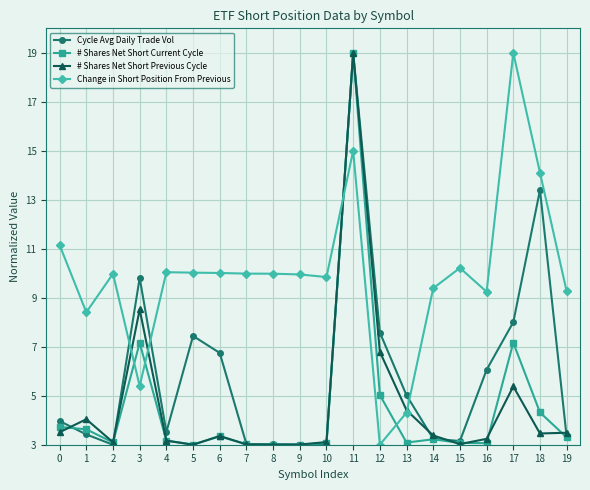

What is the highest value of the Change in Short Position From Previous series?

19.0